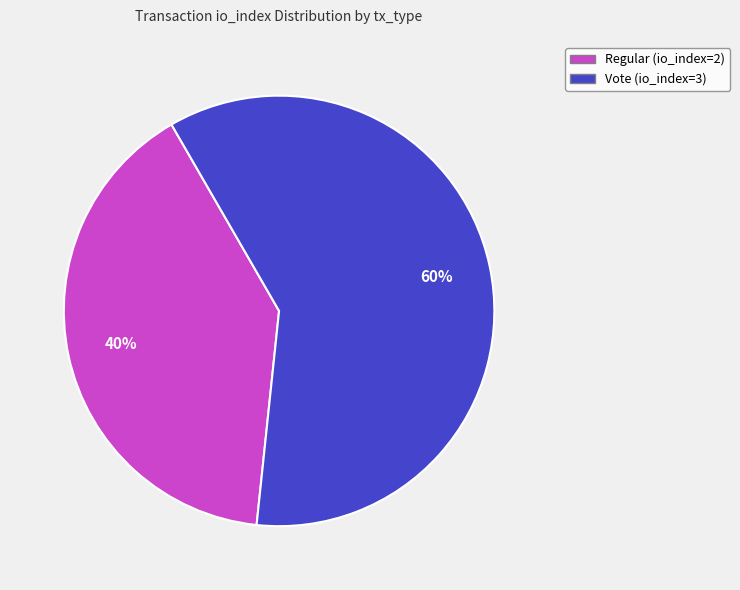

To the nearest percent, what is the combined percentage of Vote (io_index=3) and Regular (io_index=2)?

100%